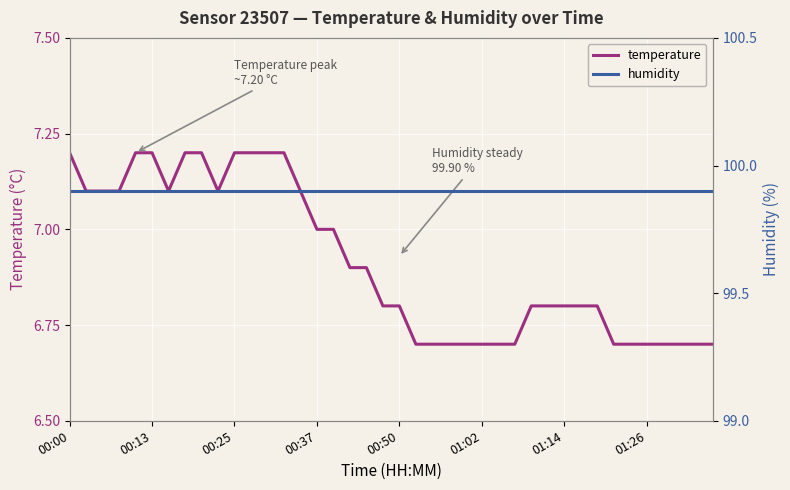

True or false: temperature and humidity intersect in this chart.

False